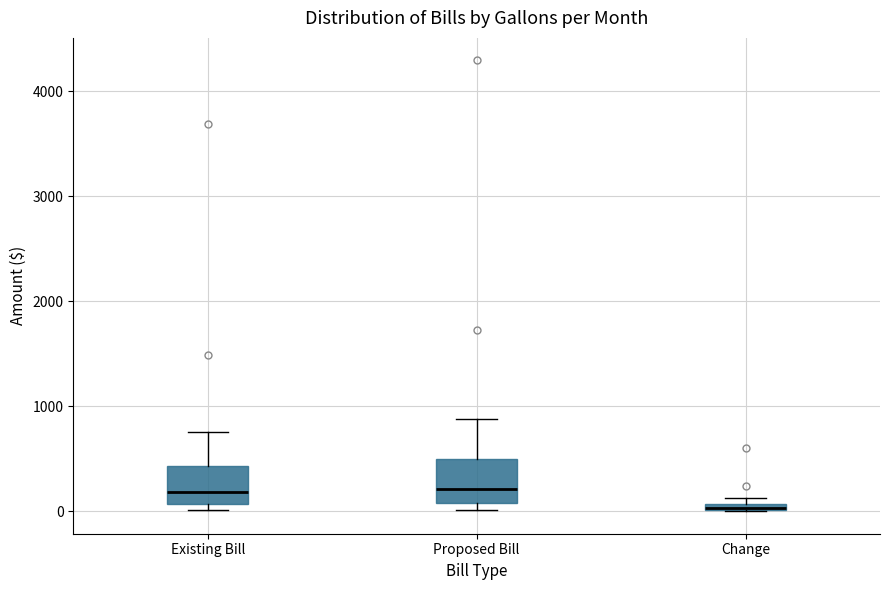

Where is the upper edge of the box for Change on the y-axis? The values are not printed on the chart, so give them approximately, as read against the axis.

100